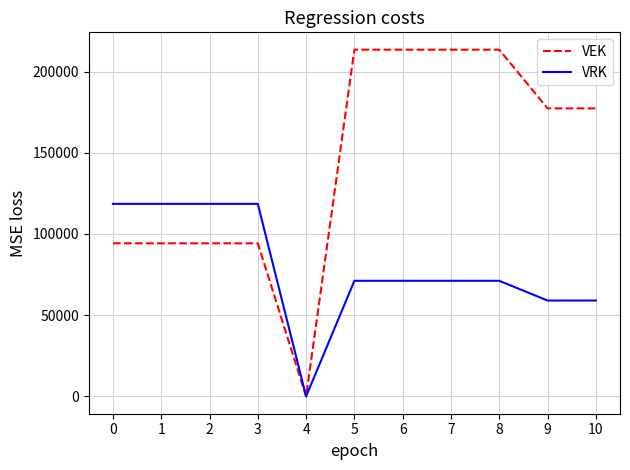

What is the highest value of the VRK series?

118545